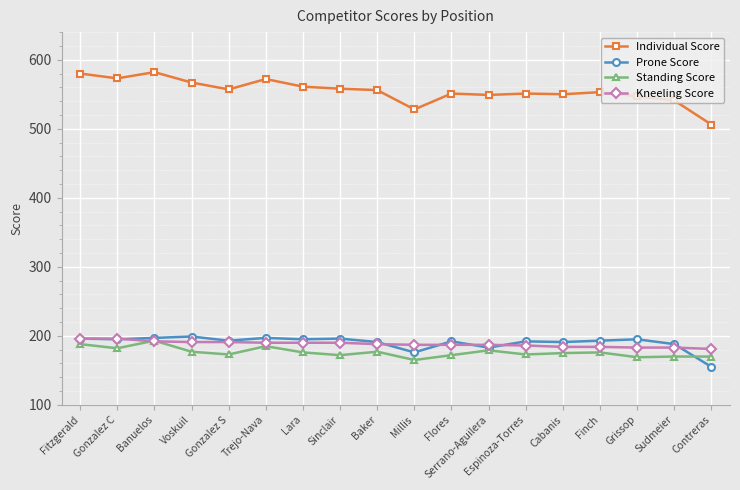

What is the total value across all series at Grissop?

1094